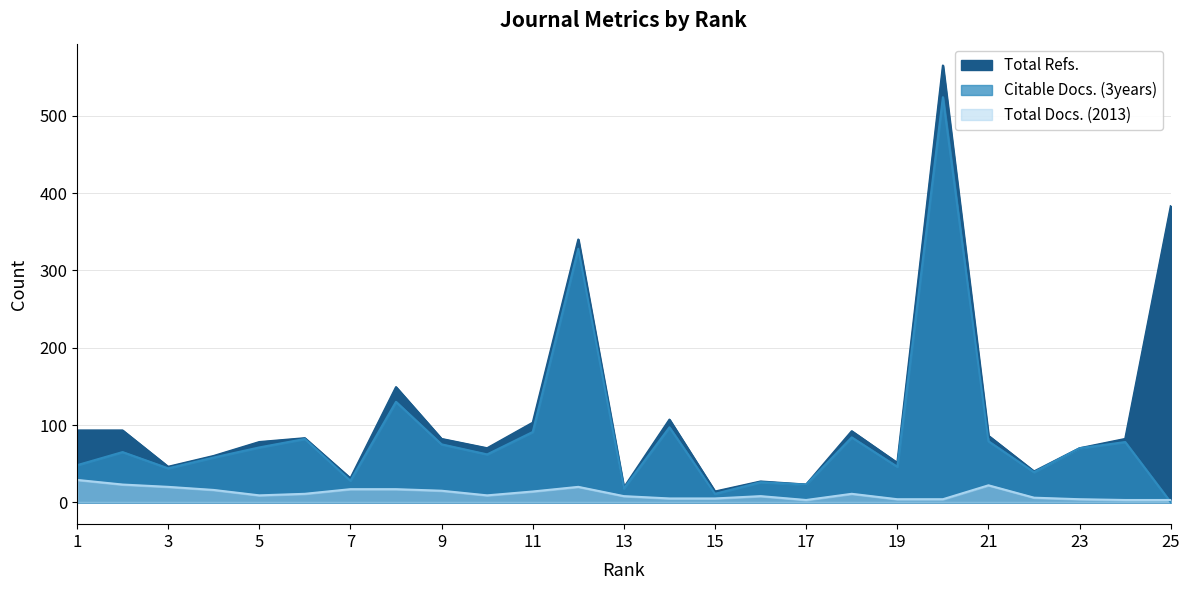

At how many categories does at least one series exceed 140?

4